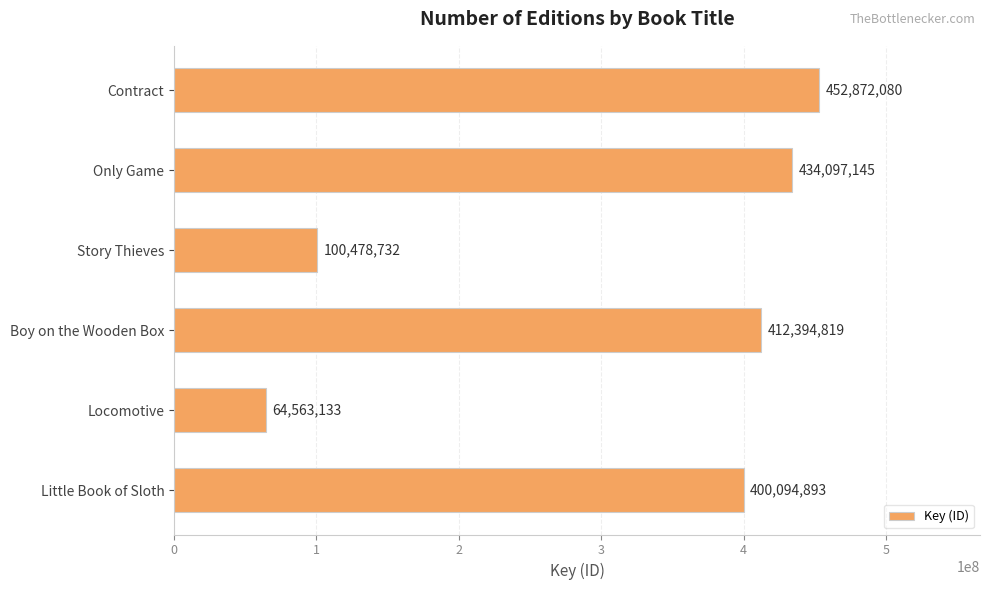

At which label is the value closest to 258717606?

Little Book of Sloth